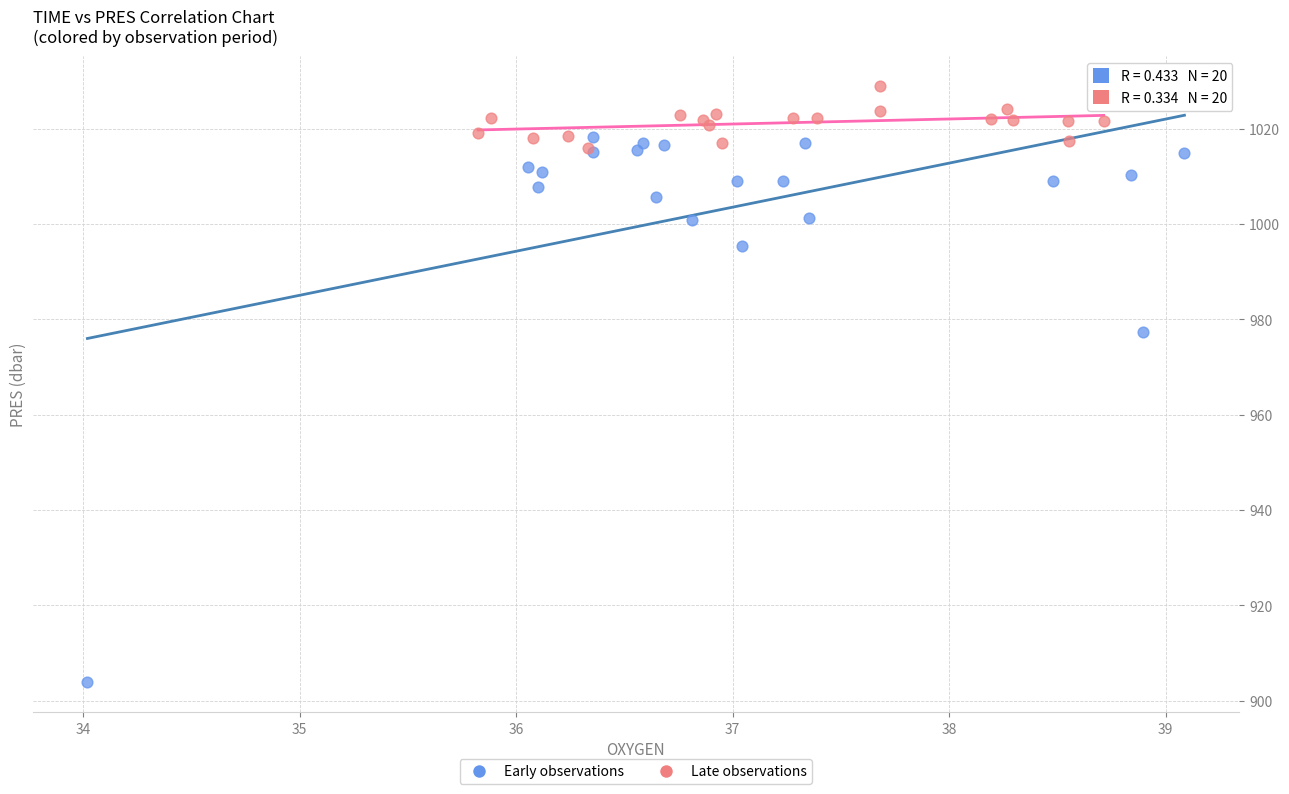

Which series reaches the minimum Y coordinate?

Early observations